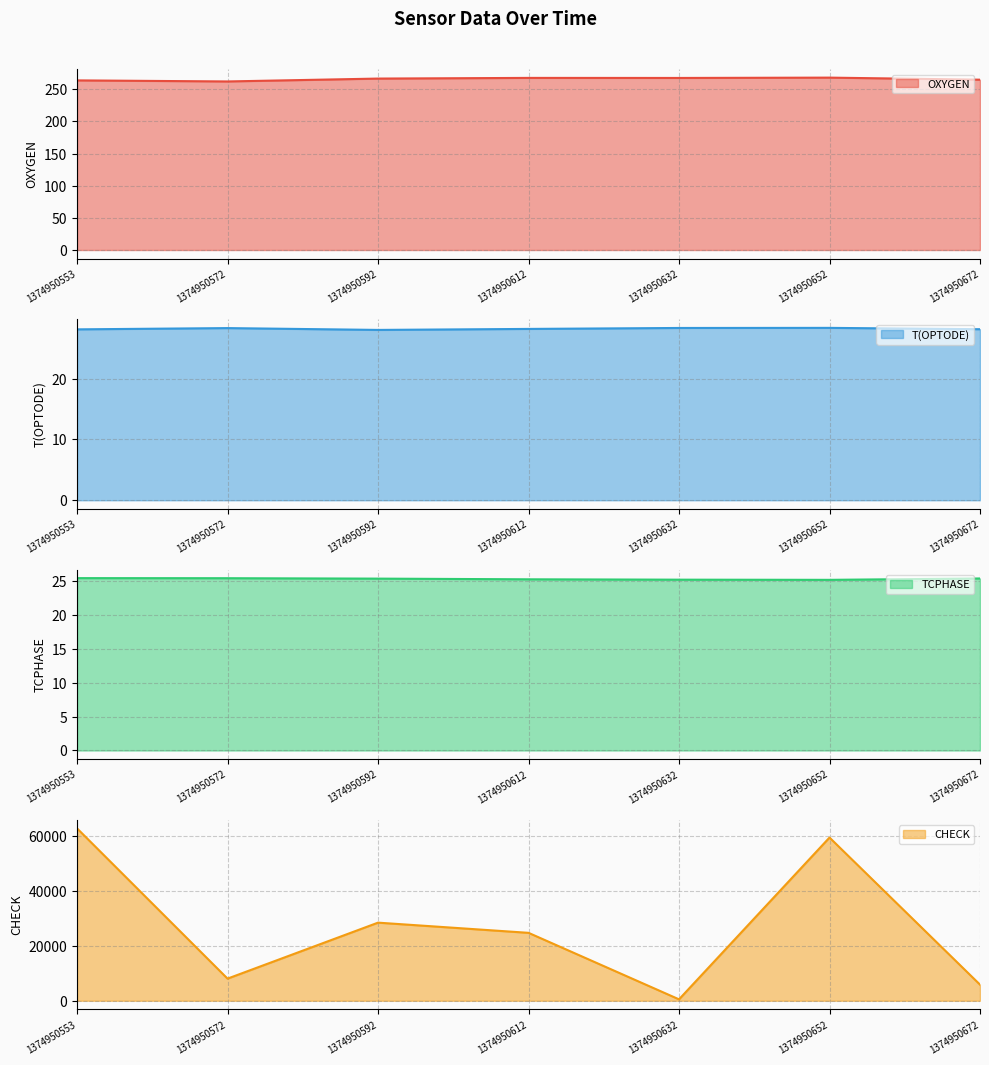

What are all the series names shown in the legend?

OXYGEN line, T(OPTODE) line, TCPHASE line, CHECK line